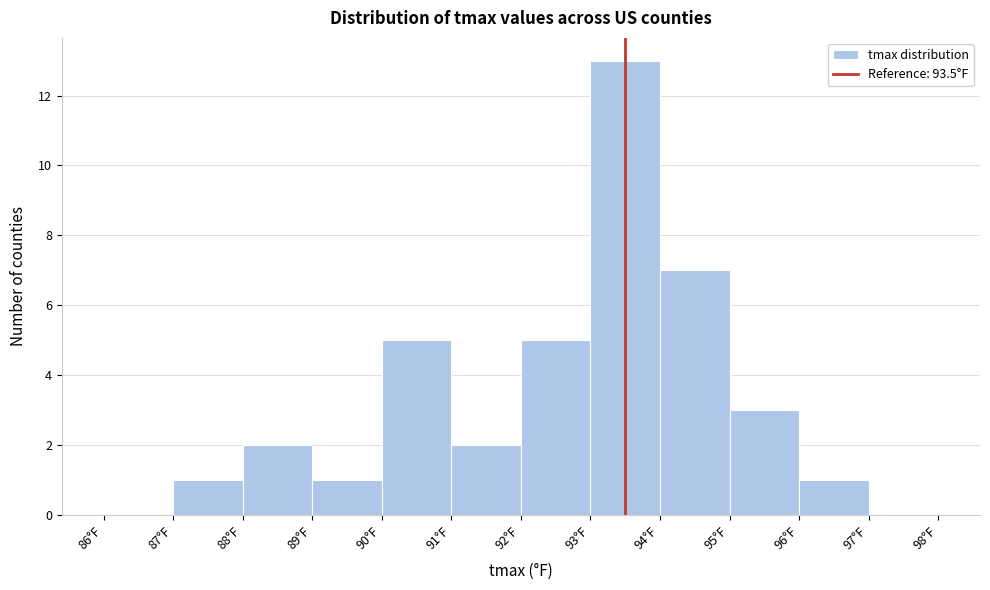

Over which range of the x-axis is the bar tallest?

93 to 94